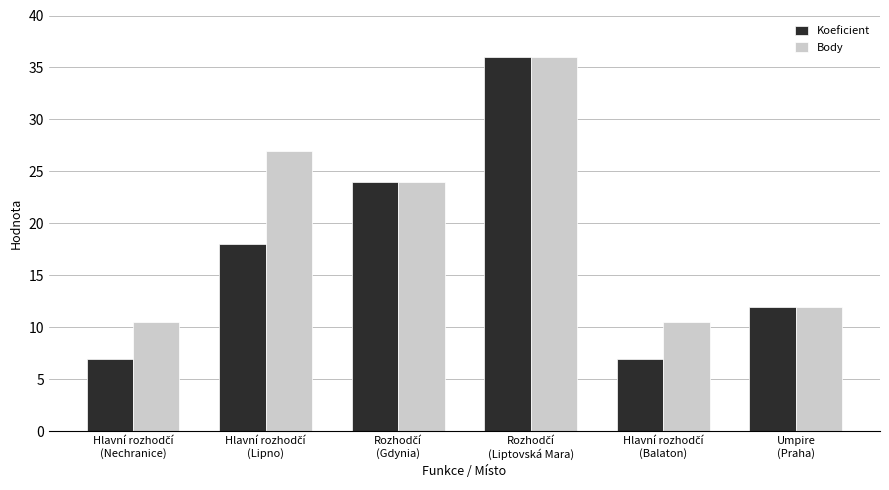

List the series in order of their overall mean, lowest first.

Koeficient, Body